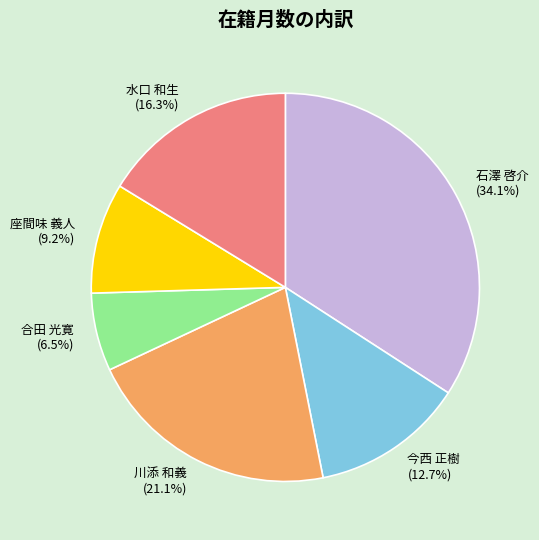

How many segments does this pie chart have?

6